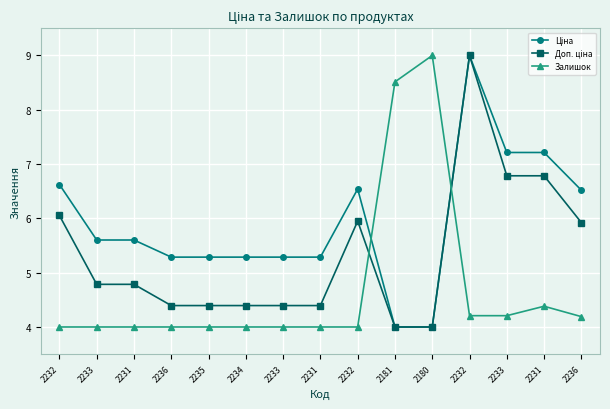

Where do Доп. ціна and Залишок first cross each other?

2232 and 2181